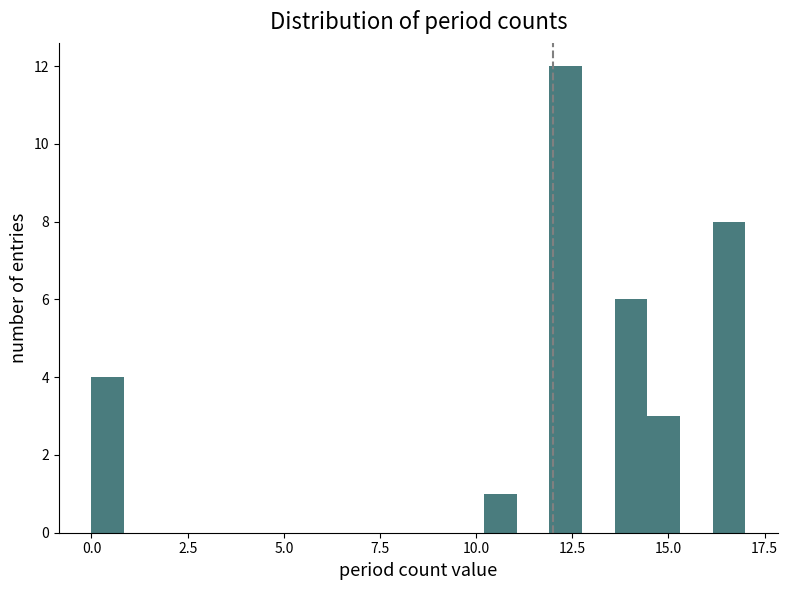

Around what value on the x-axis is the tallest bar? Give the approximate position of its centre, as read against the axis.

12.5